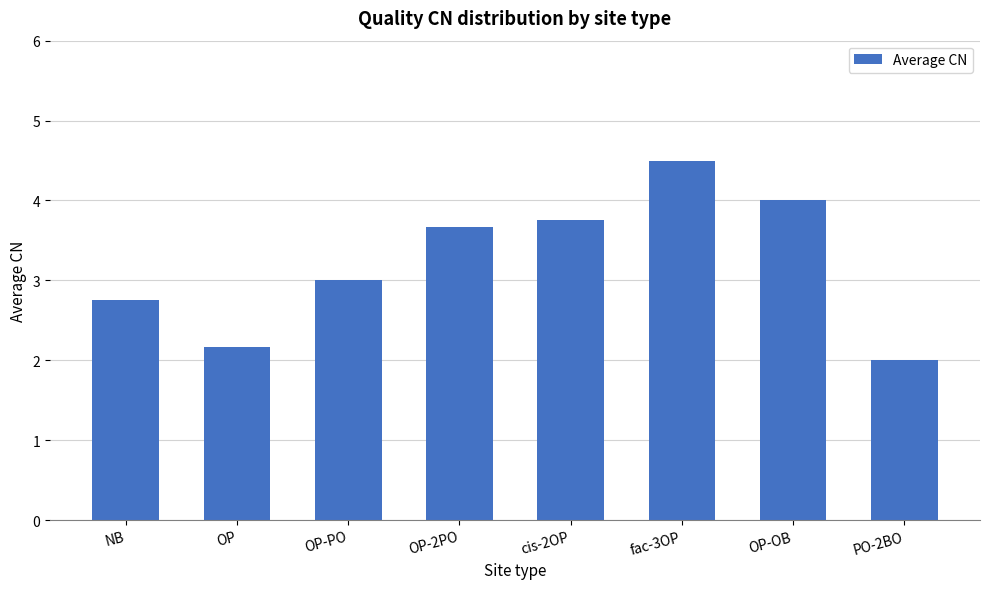

What is the difference between the maximum and minimum values?

2.5